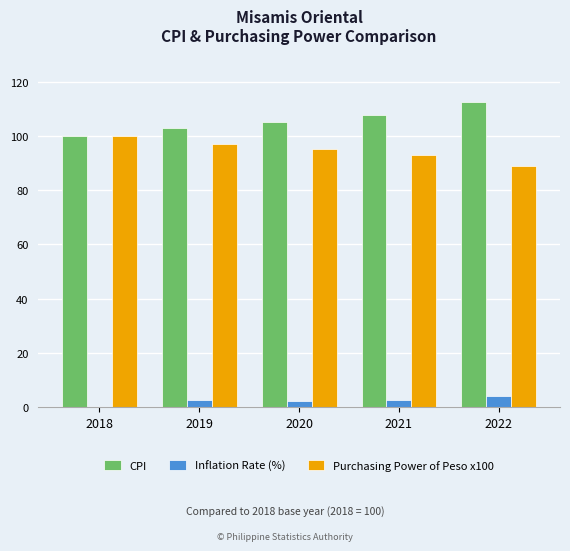

Count the number of data series in this chart.

3